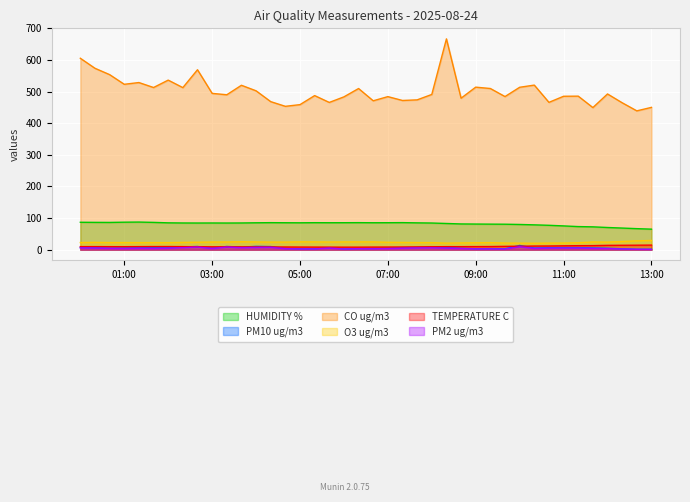

What is the average value of the CO ug/m3 series?

501.5